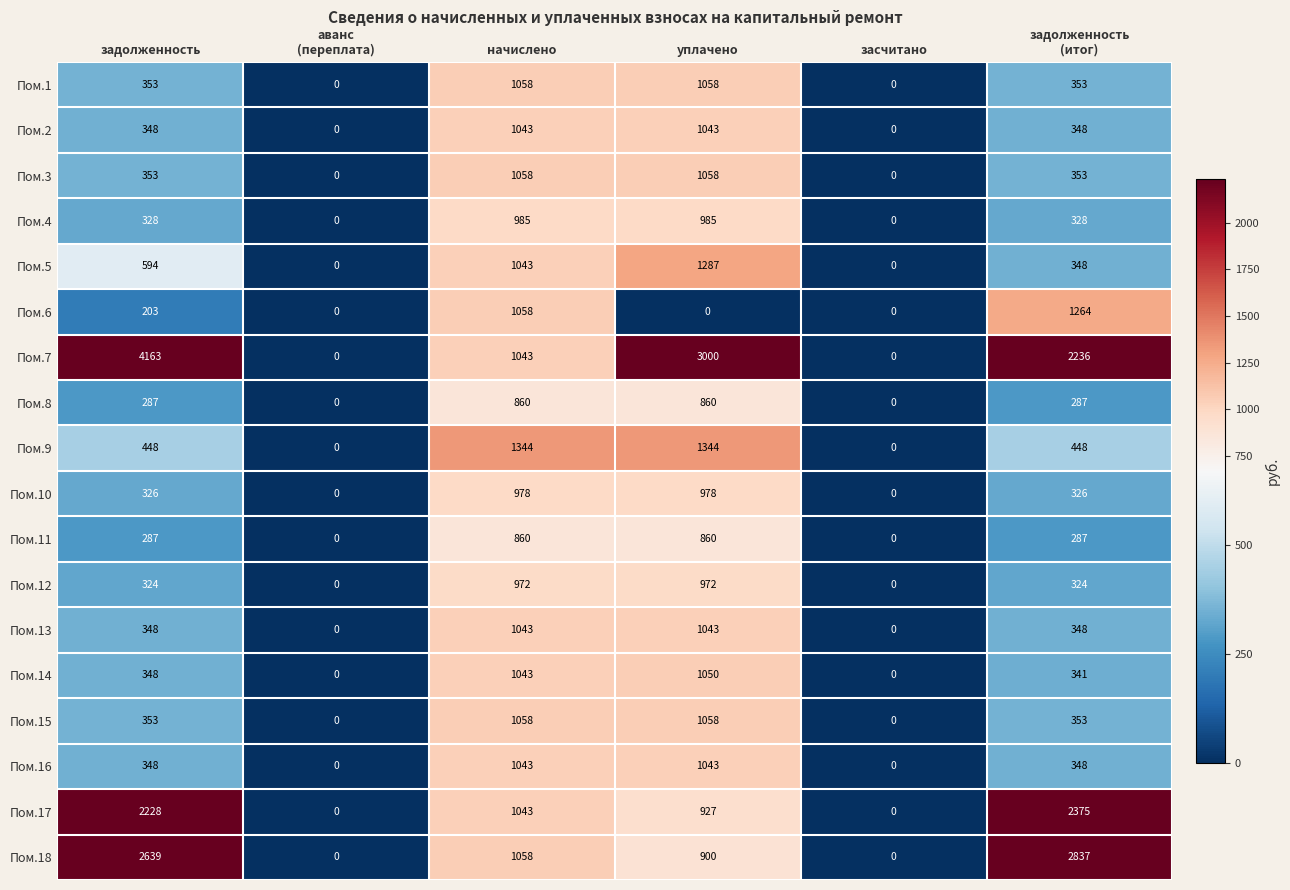

What is the difference between the maximum and minimum values in the Пом.4 series?

985